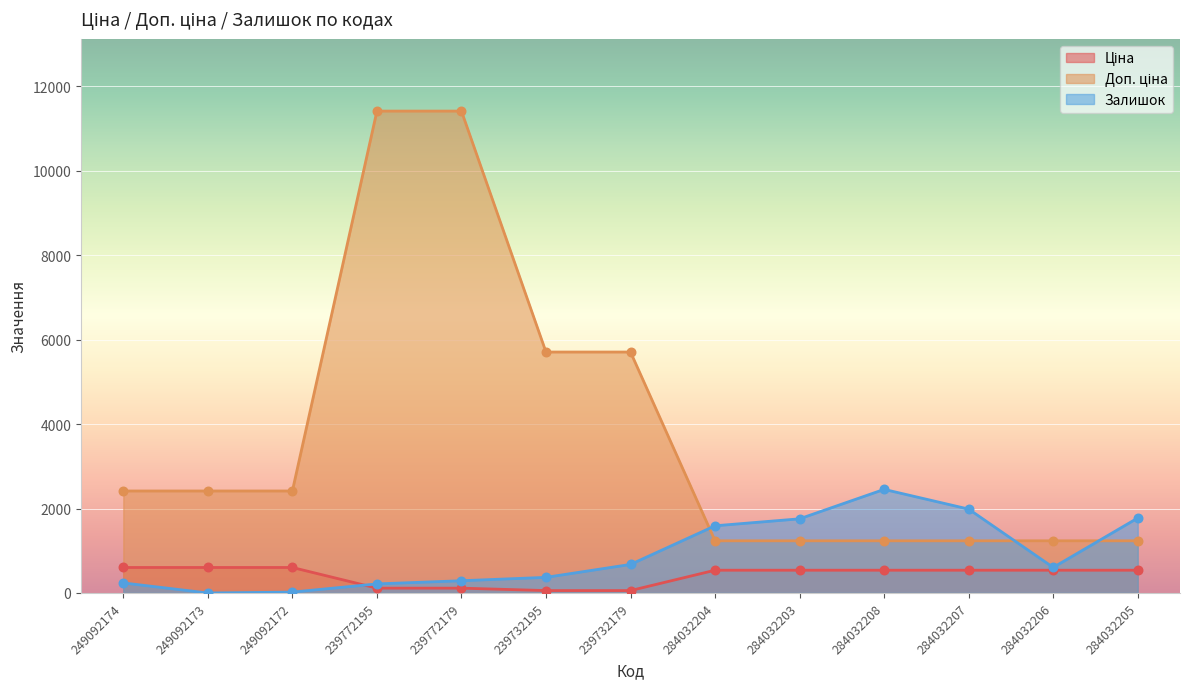

What are all the series names shown in the legend?

Ціна, Доп. ціна, Залишок